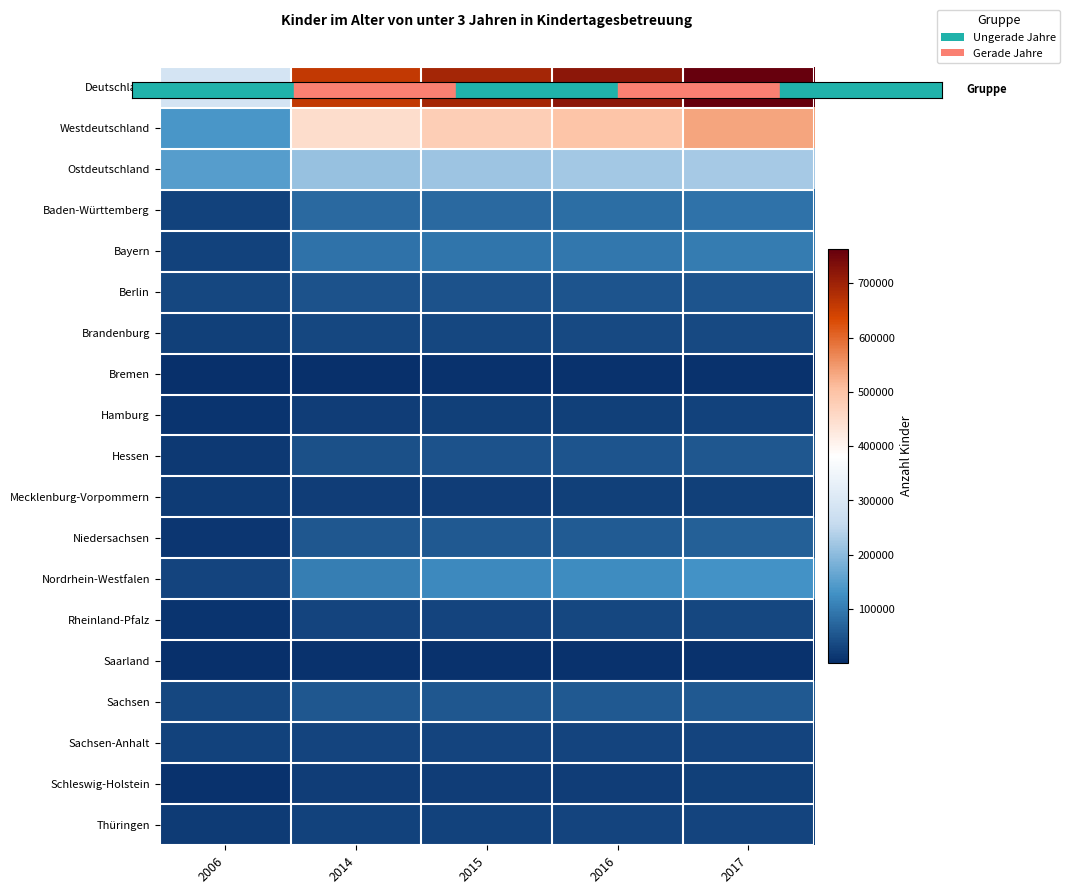

At how many categories does at least one series exceed 91798?

5